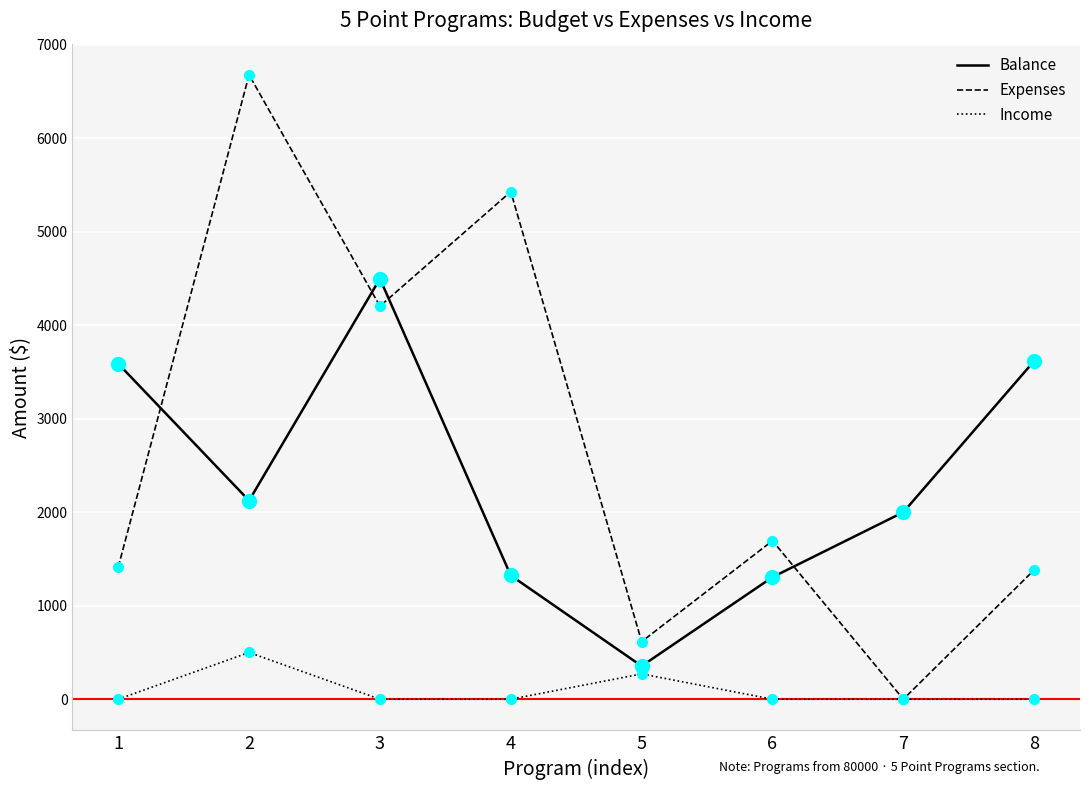

Which series ends up on top after the final intersection of Expenses and Balance?

Balance